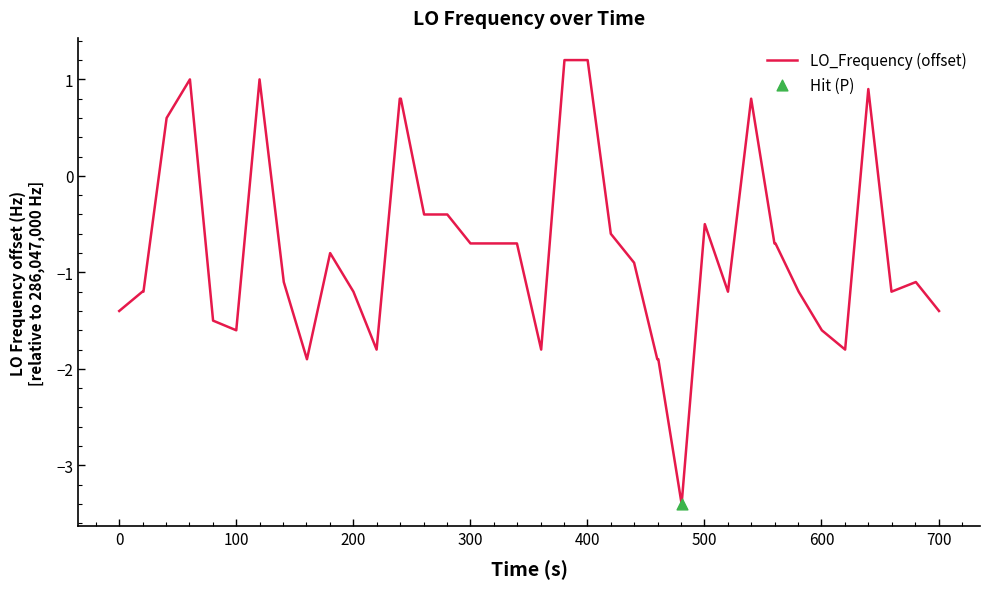

What is the difference between the maximum and minimum values?

4.6